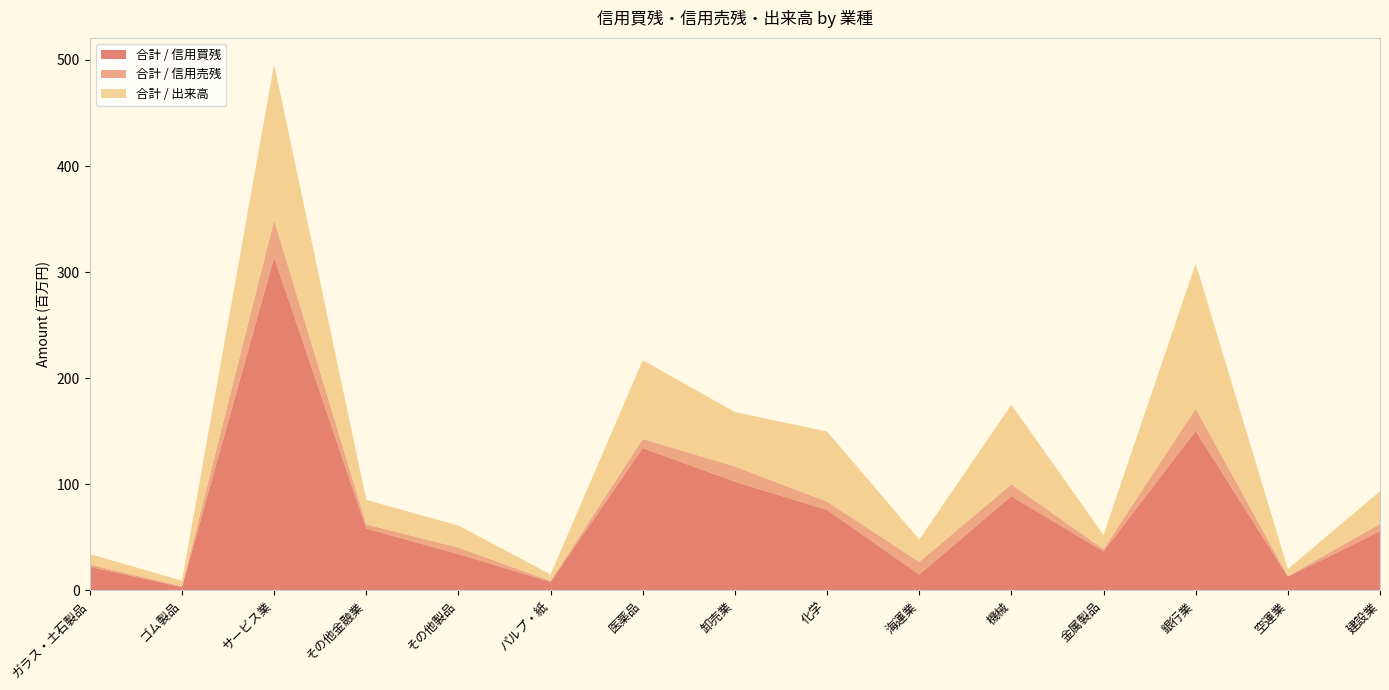

Reading left to right, what are all the values shown in this chart?

合計 / 信用買残: ガラス・土石製品=22380500	ゴム製品=3109600	サービス業=313876100	その他金融業=58385300	その他製品=34299100	パルプ・紙=8050100	医薬品=134170900	卸売業=102499400	化学=75921000	海運業=15035900	機械=88799700	金属製品=36830800	銀行業=150317500	空運業=13021800	建設業=55827800
合計 / 信用売残: ガラス・土石製品=2045600	ゴム製品=886600	サービス業=35114200	その他金融業=3906400	その他製品=6037800	パルプ・紙=945800	医薬品=8587900	卸売業=14362500	化学=7822000	海運業=11871000	機械=11138300	金属製品=2131200	銀行業=21151000	空運業=578300	建設業=6858800
合計 / 出来高: ガラス・土石製品=9907600	ゴム製品=5240600	サービス業=146882800	その他金融業=23099900	その他製品=20786300	パルプ・紙=6057100	医薬品=74238300	卸売業=51274500	化学=66013900	海運業=21098700	機械=75072600	金属製品=13297600	銀行業=136644700	空運業=6554800	建設業=30769400